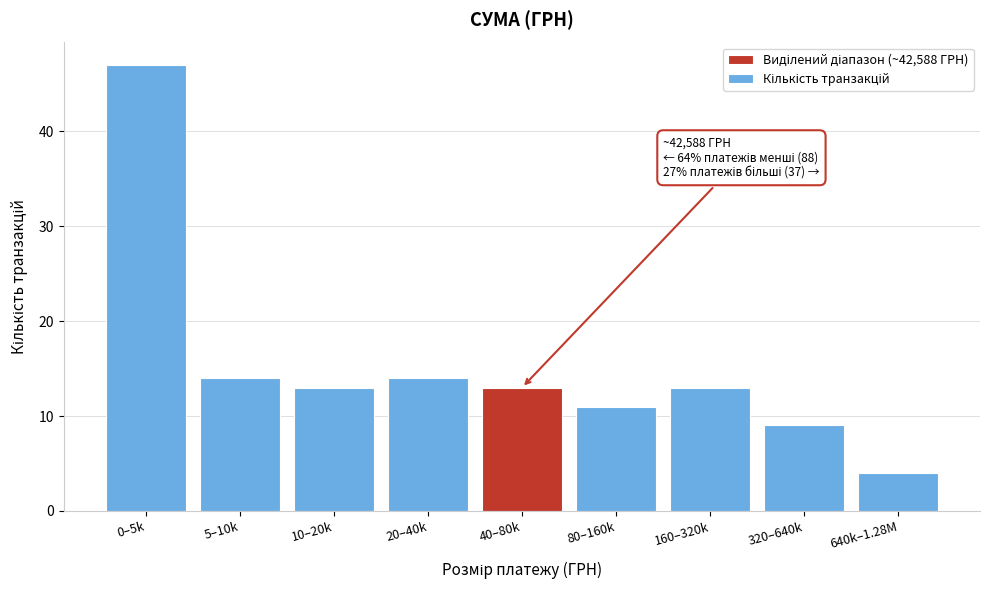

Reading left to right, extract all data points from this chart.

0–5k=47	5–10k=14	10–20k=13	20–40k=14	40–80k=13	80–160k=11	160–320k=13	320–640k=9	640k–1.28M=4